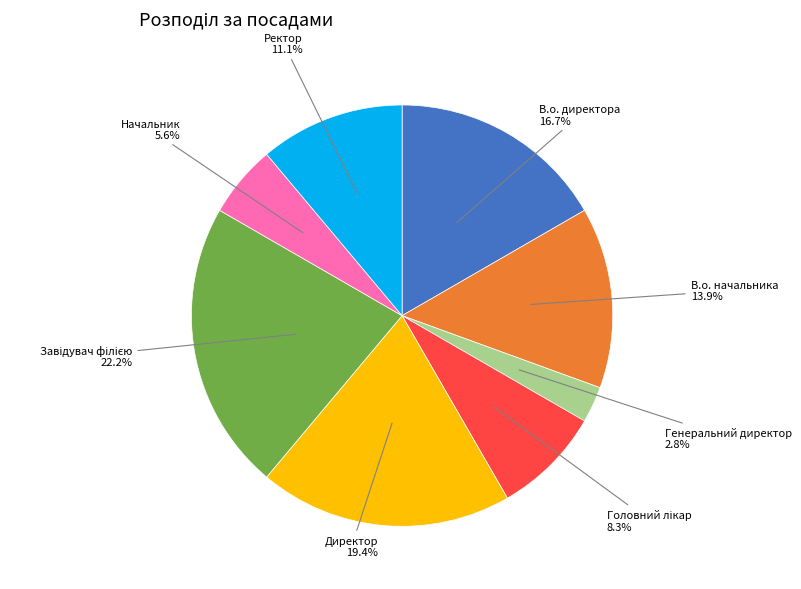

Is there a majority slice in this chart?

No